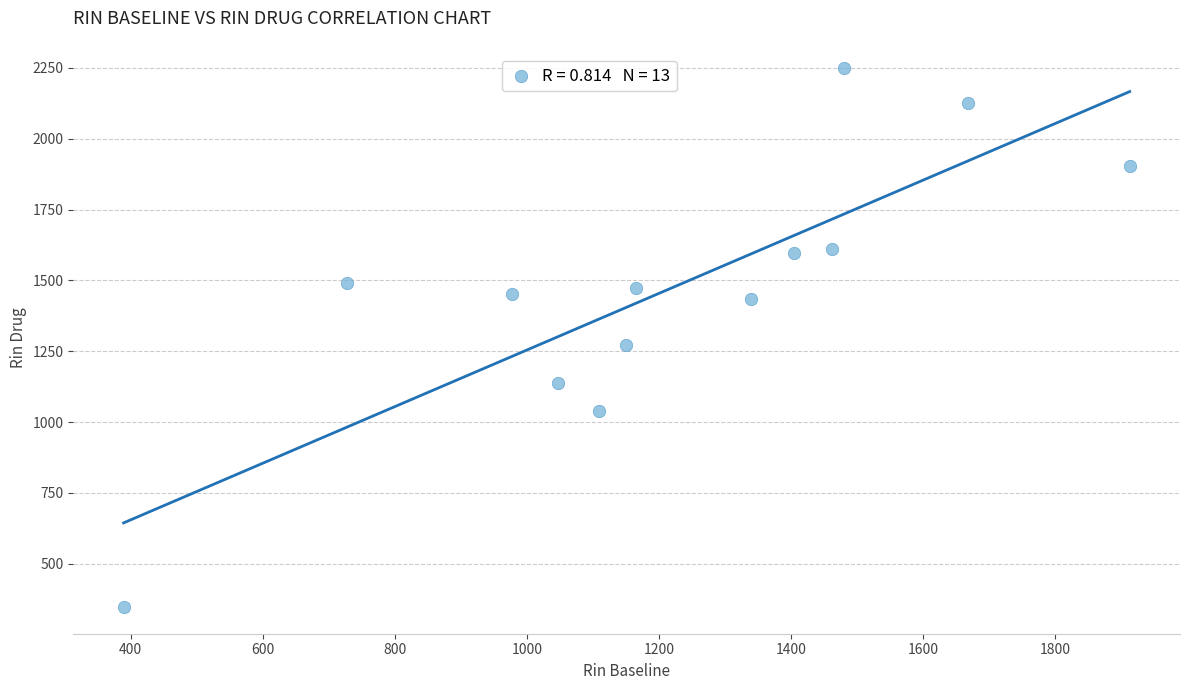

What is the range of Y values (max minus min)?

1902.6